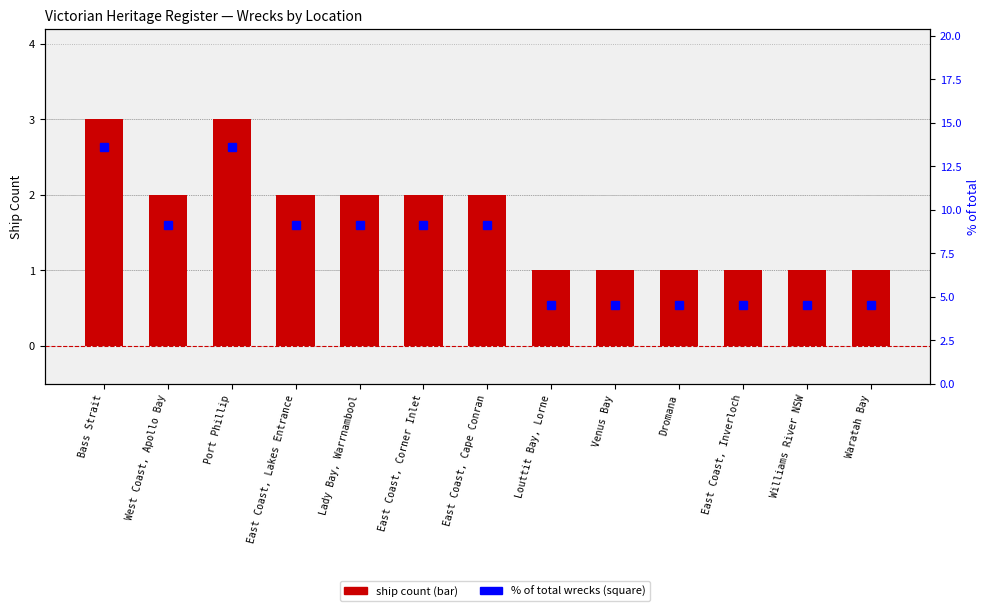

What is the highest value of the % of total series?

13.6